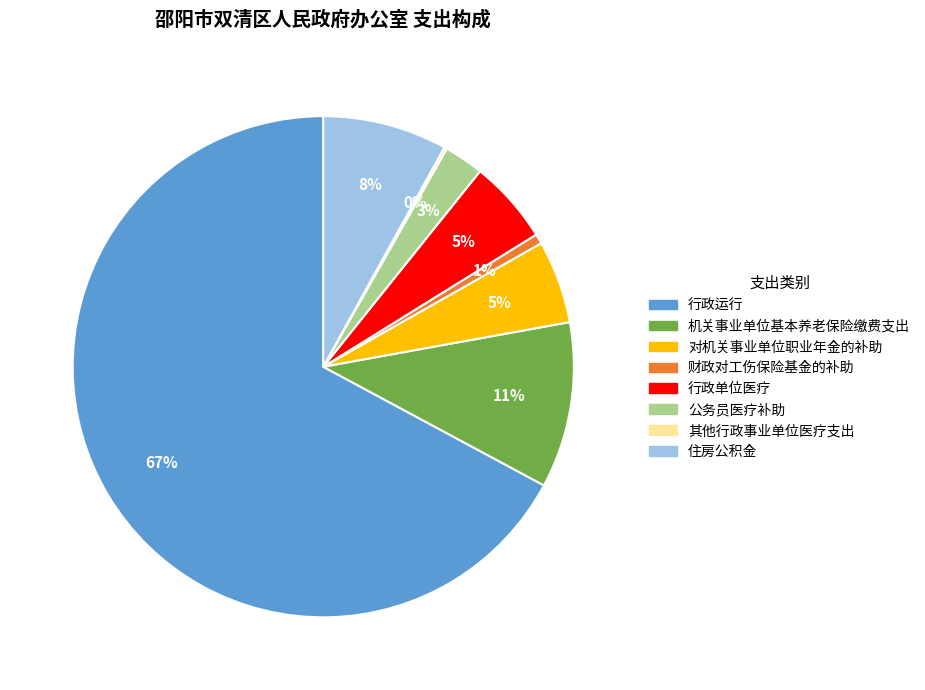

Does 行政运行 represent more than half of the total?

Yes